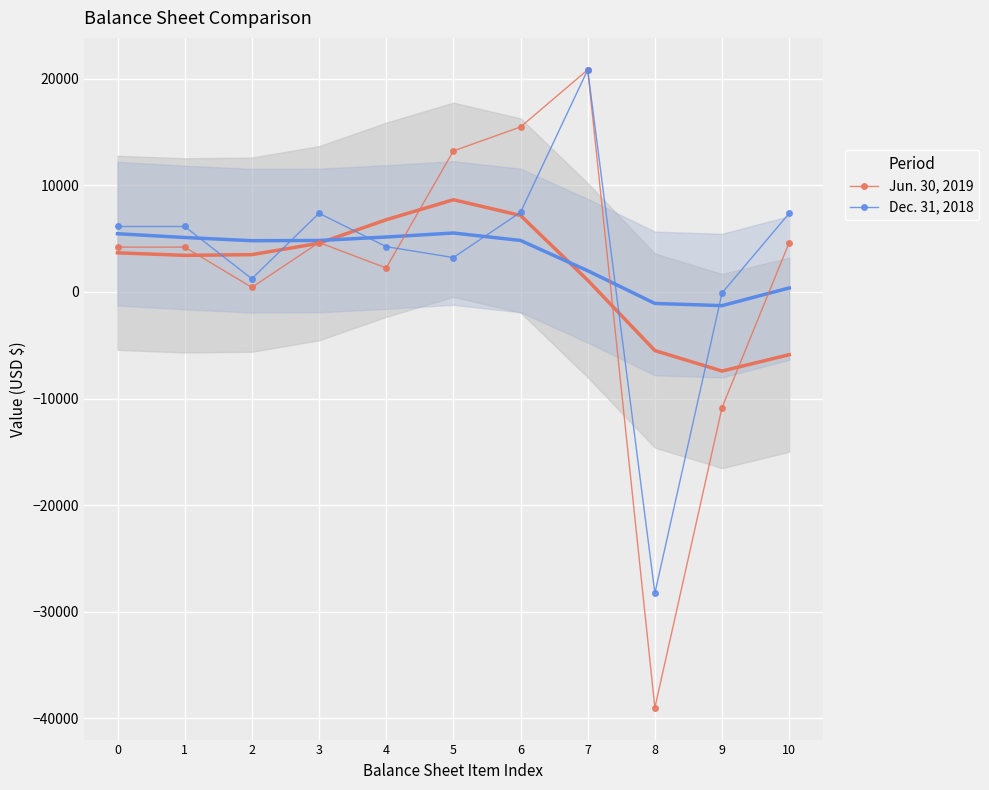

How many data points in Jun. 30, 2019 are above 4206?

5